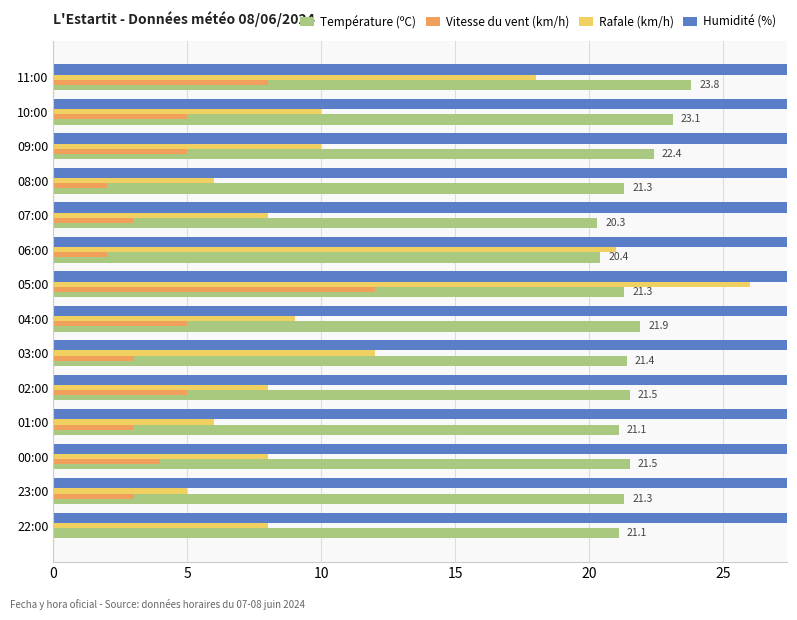

What are all the series names shown in the legend?

Température (ºC), Vitesse du vent (km/h), Rafale (km/h), Humidité (%)